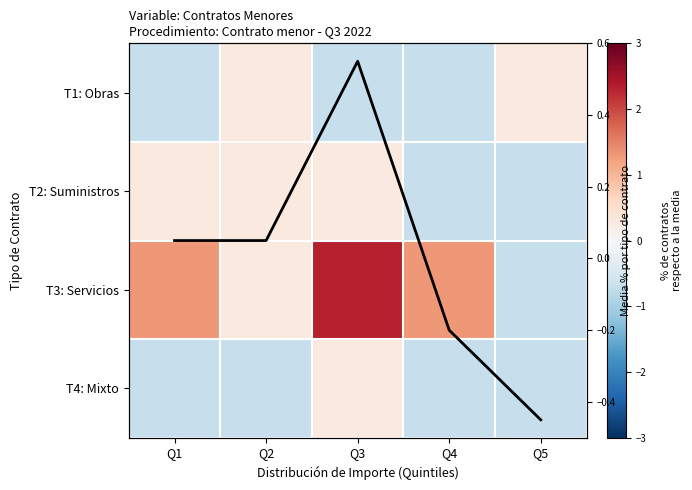

What is the smallest value displayed?

-0.7